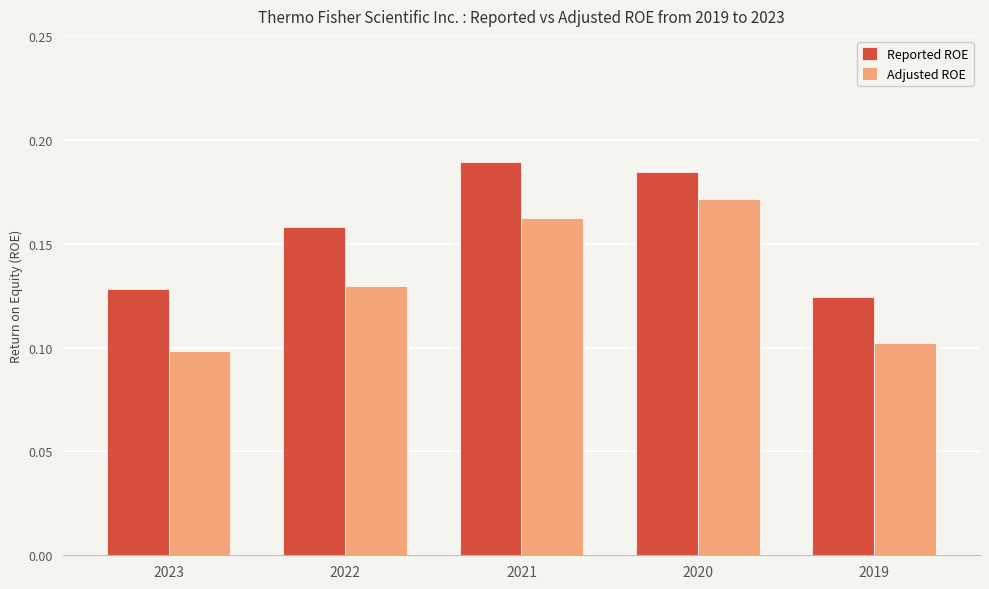

List the series in order of their peak value, lowest first.

Adjusted ROE, Reported ROE